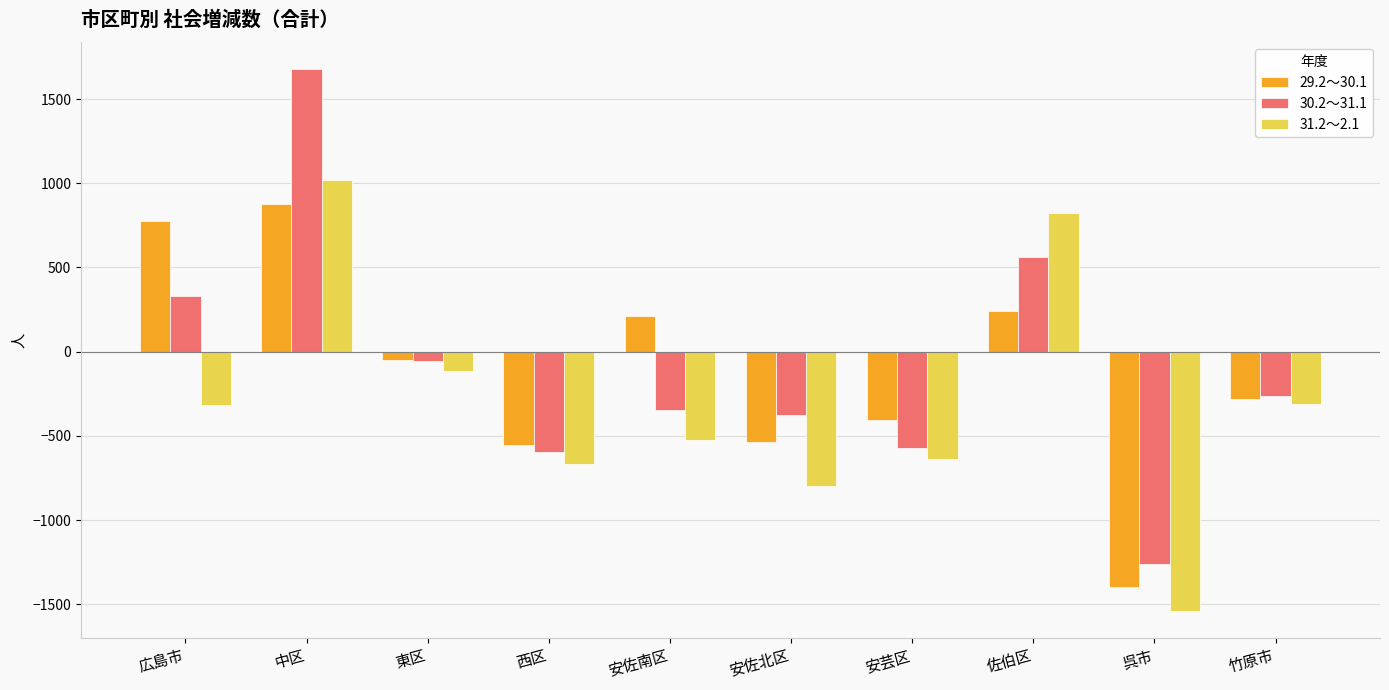

Rank the series by their maximum value, from lowest to highest.

29.2～30.1, 31.2～2.1, 30.2～31.1